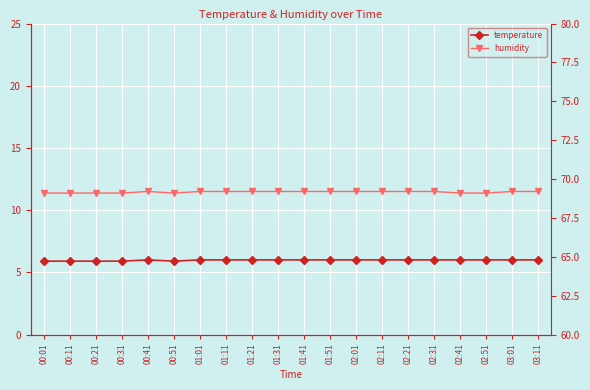

How many lines are shown in the chart?

2